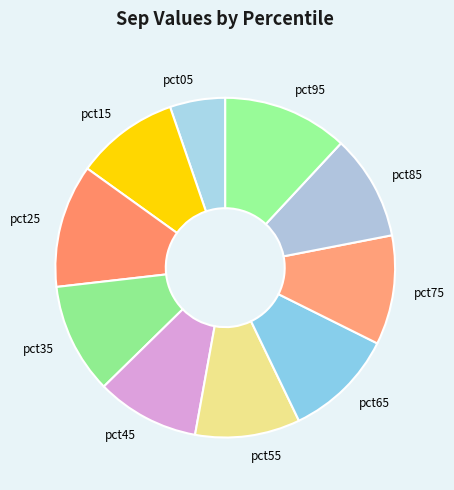

Does pct75 account for over 50% of the chart?

No